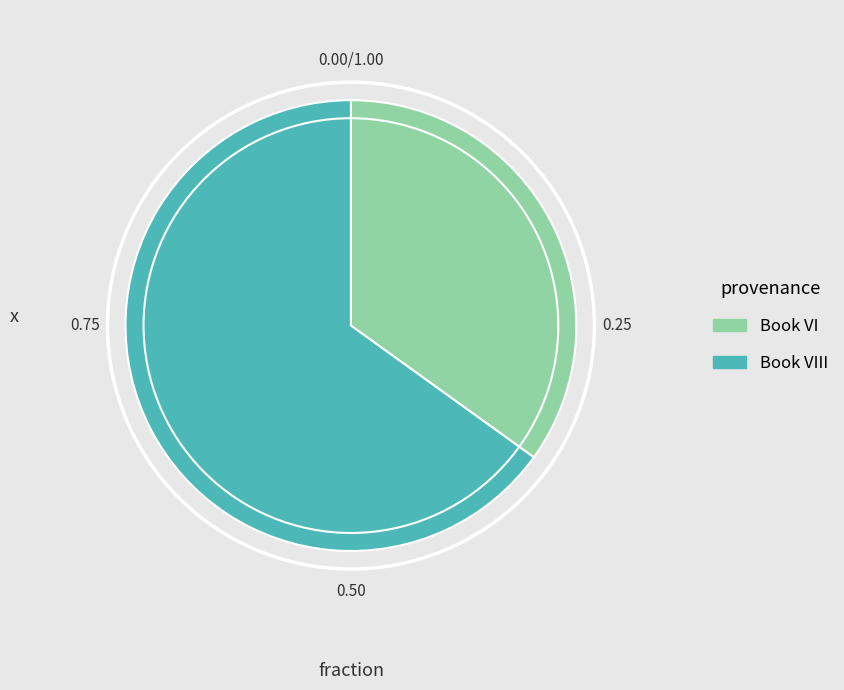

Which category accounts for the majority?

Book VIII